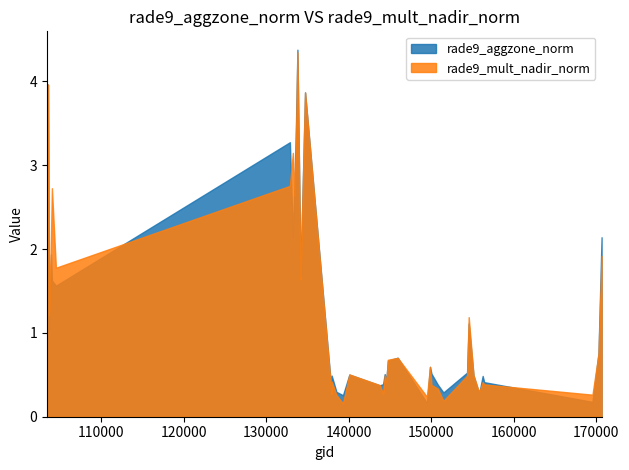

What is the value of the rade9_mult_nadir_norm point at the 32nd from the left?

1.2